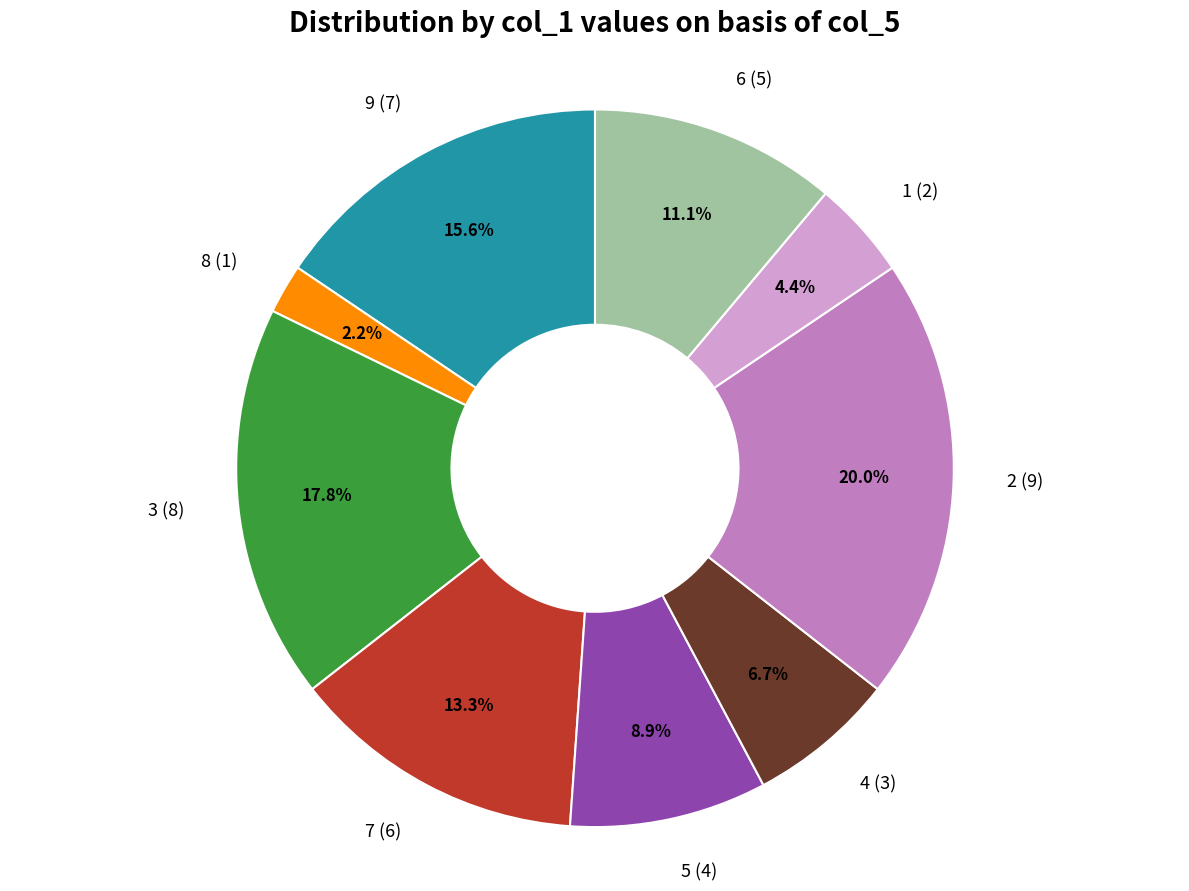

To the nearest percent, what is the combined percentage of 3 and 9?

33%